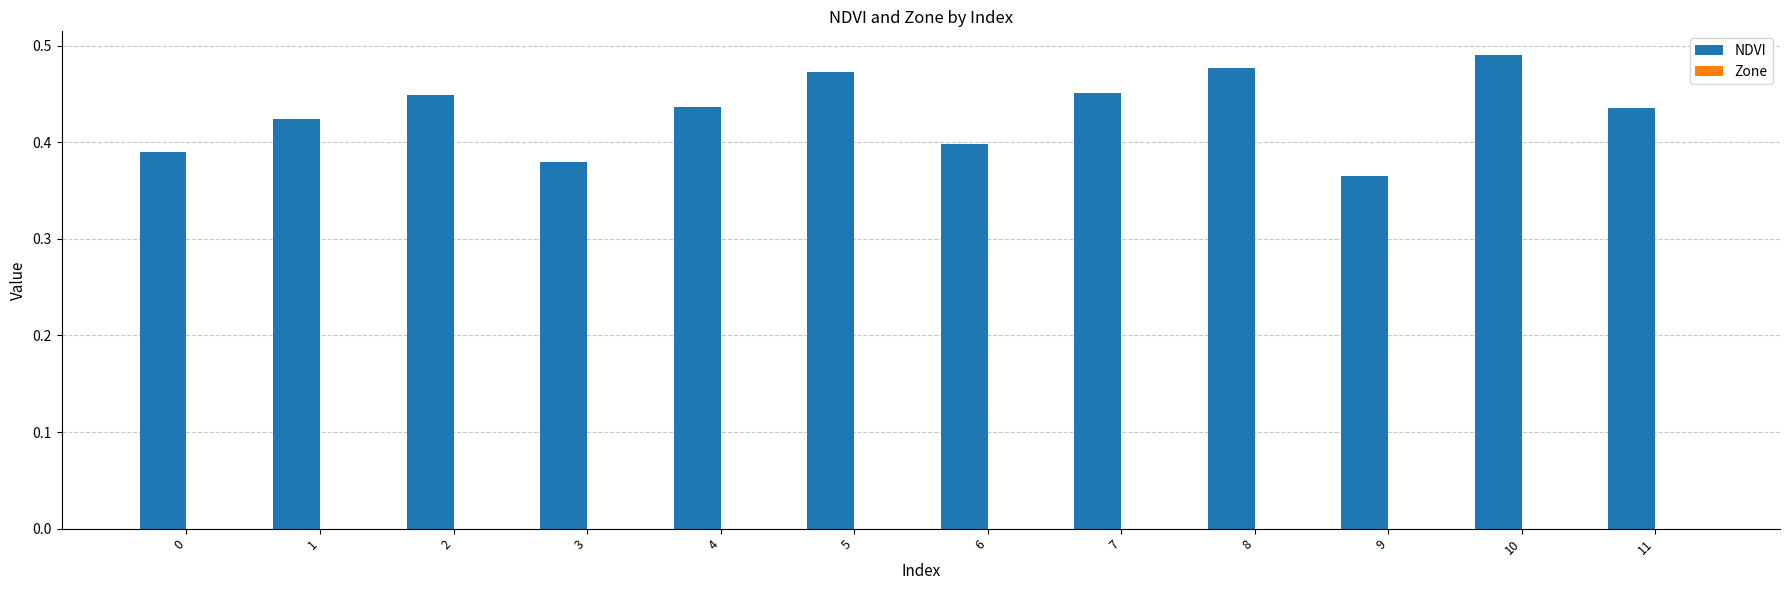

Is it true that the value at 10 is 0.7?

False